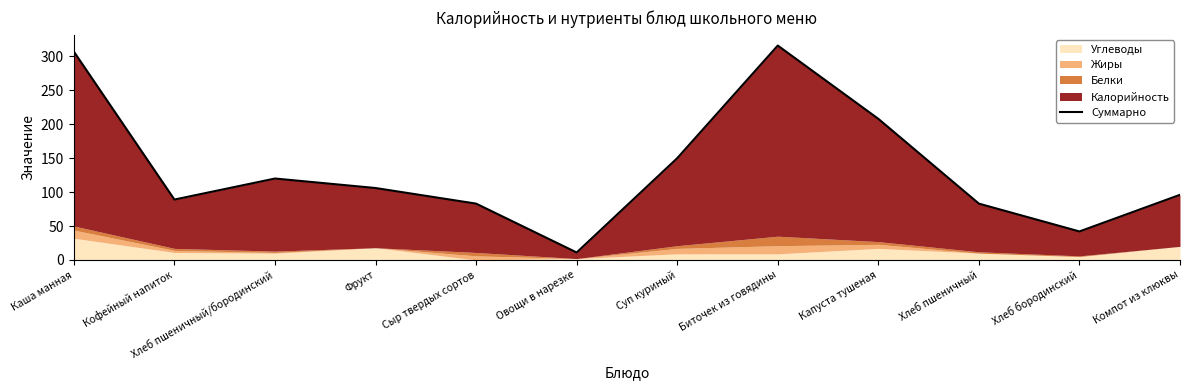

Which has a higher value, Капуста тушеная or Суп куриный?

Капуста тушеная